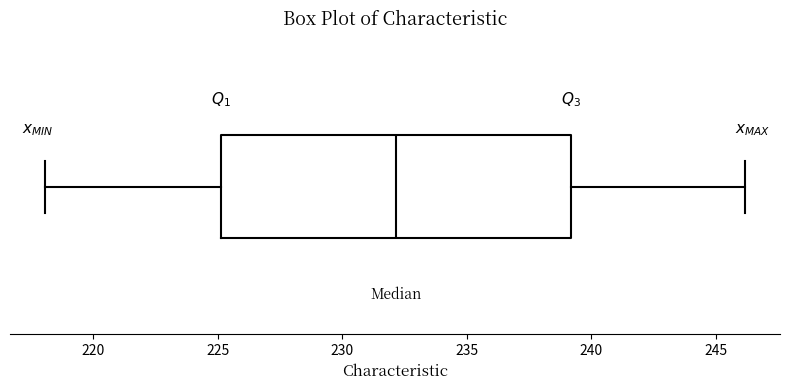

Where does the left whisker of the box end on the x-axis? The values are not printed on the chart, so give them approximately, as read against the axis.

218